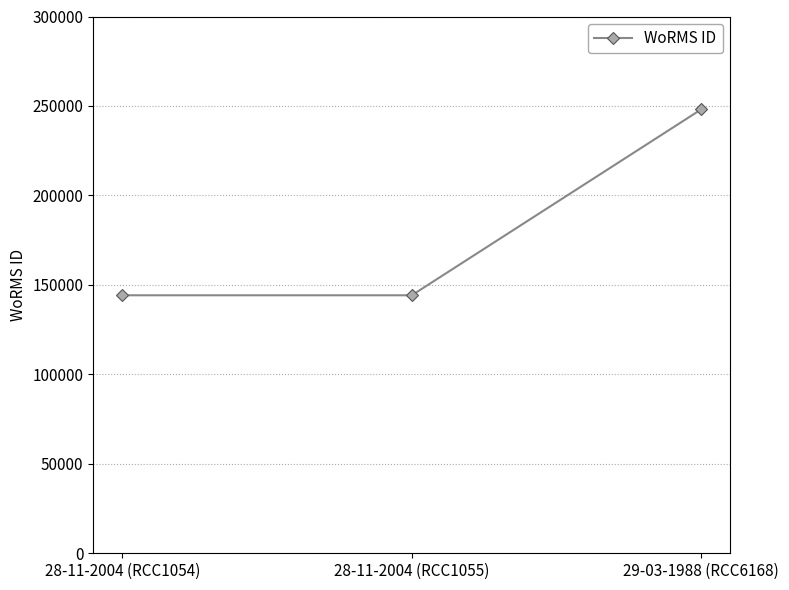

What is the sum of the values at 28-11-2004 (RCC1054) and 28-11-2004 (RCC1055)?

288386